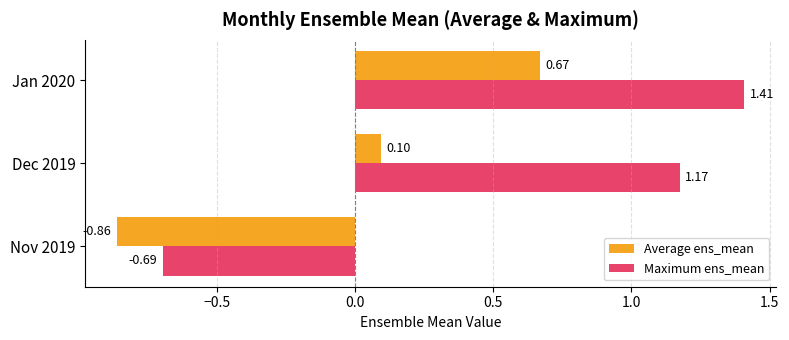

What is the difference between the second highest and minimum values in the Average ens_mean series?

1.0